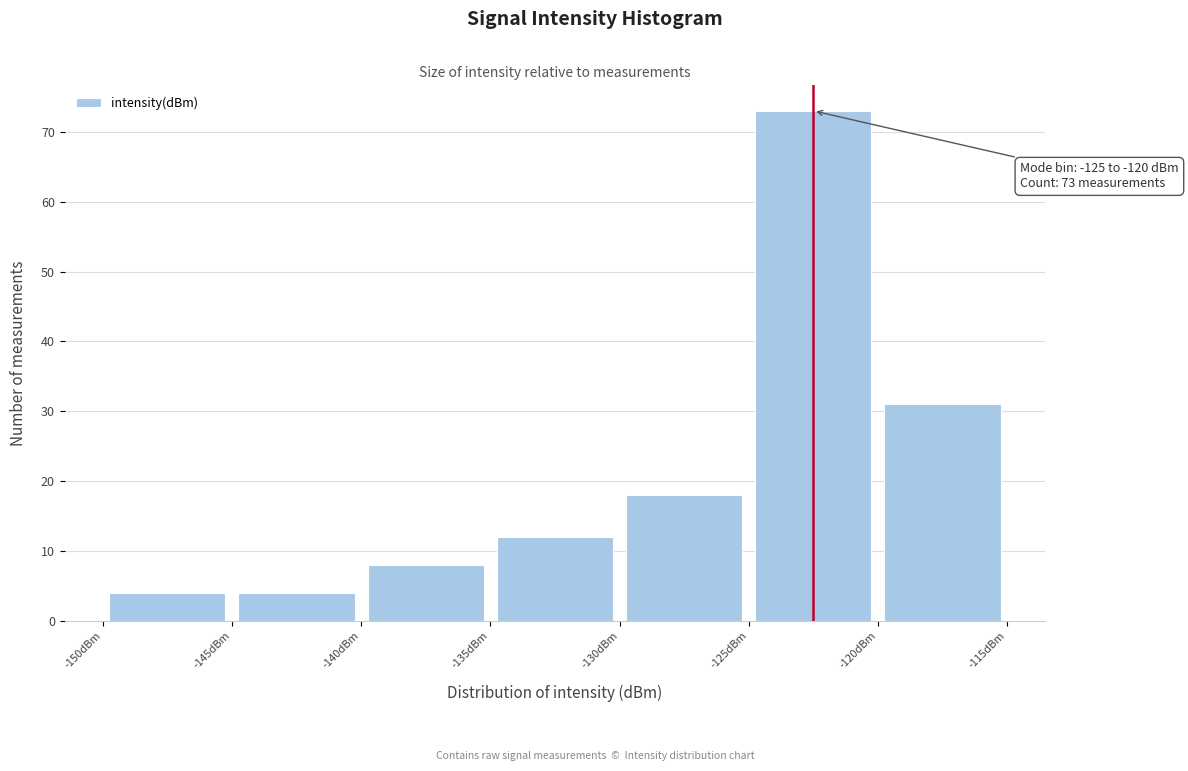

Over which range of the x-axis is the bar tallest?

-125 to -120